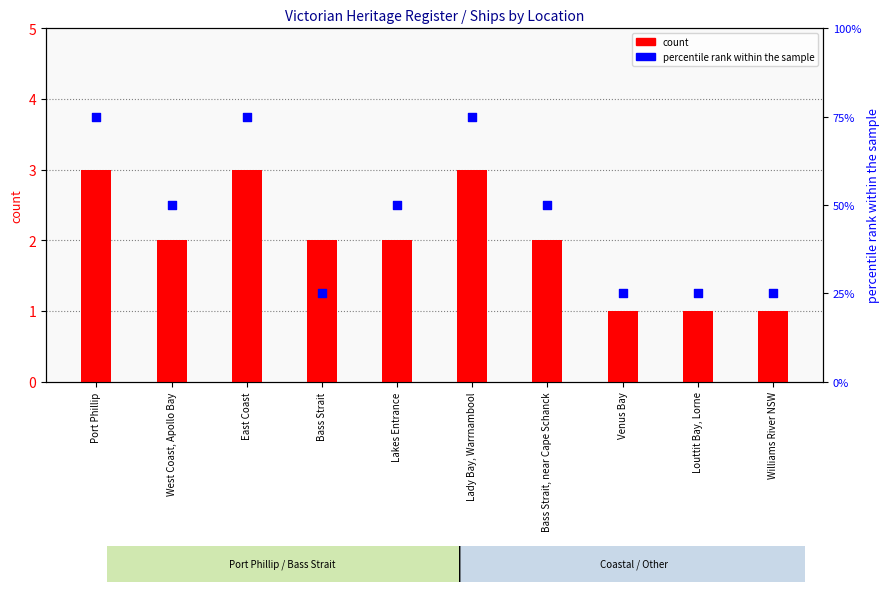

At how many categories does at least one series exceed 57?

3